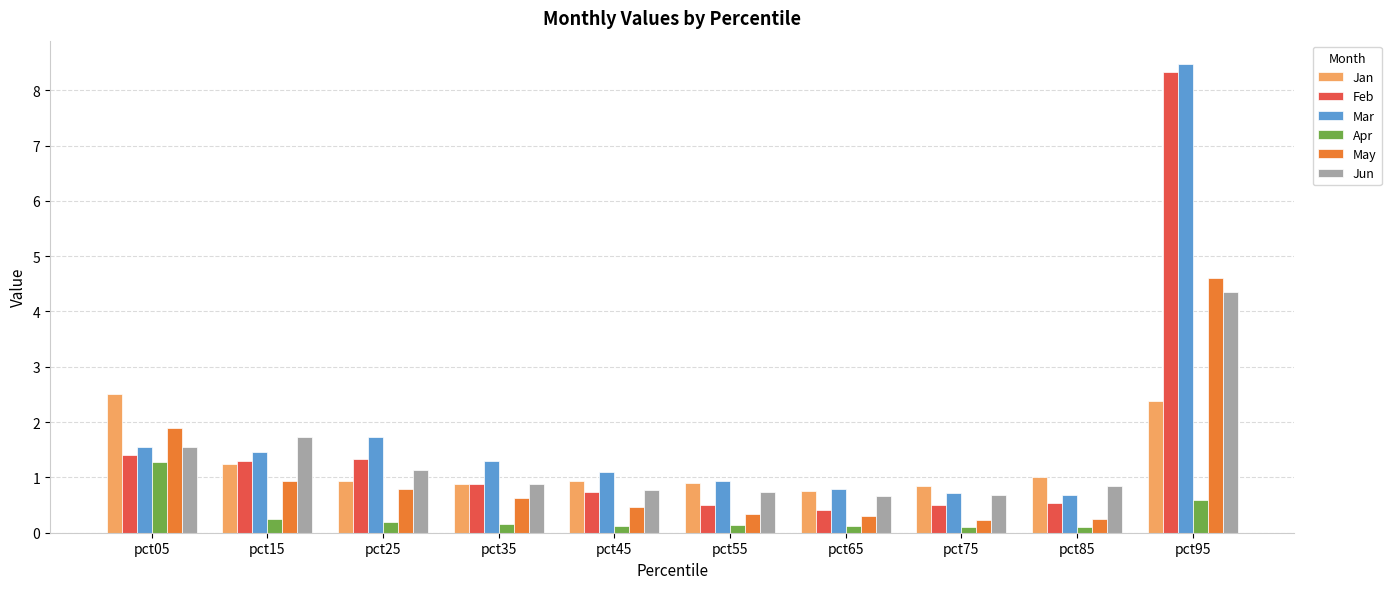

What is the difference between the second highest and second lowest values in the Apr series?

0.5